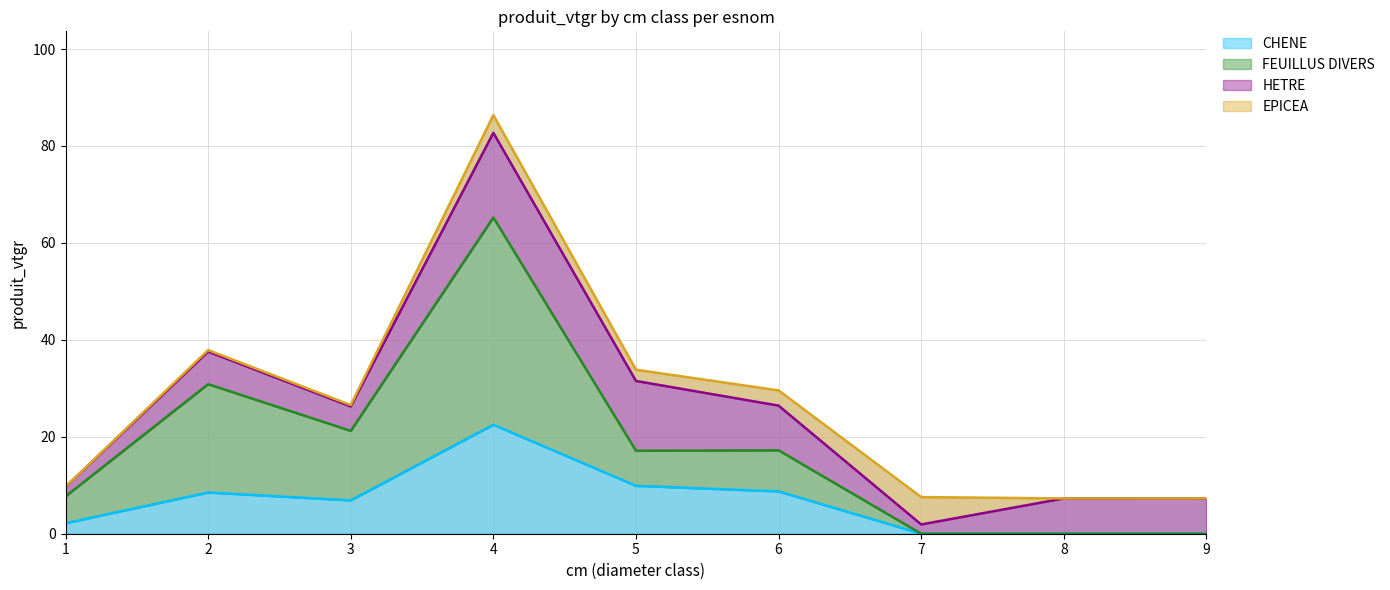

In CHENE, how many points are higher than both neighbors (excluding endpoints)?

2